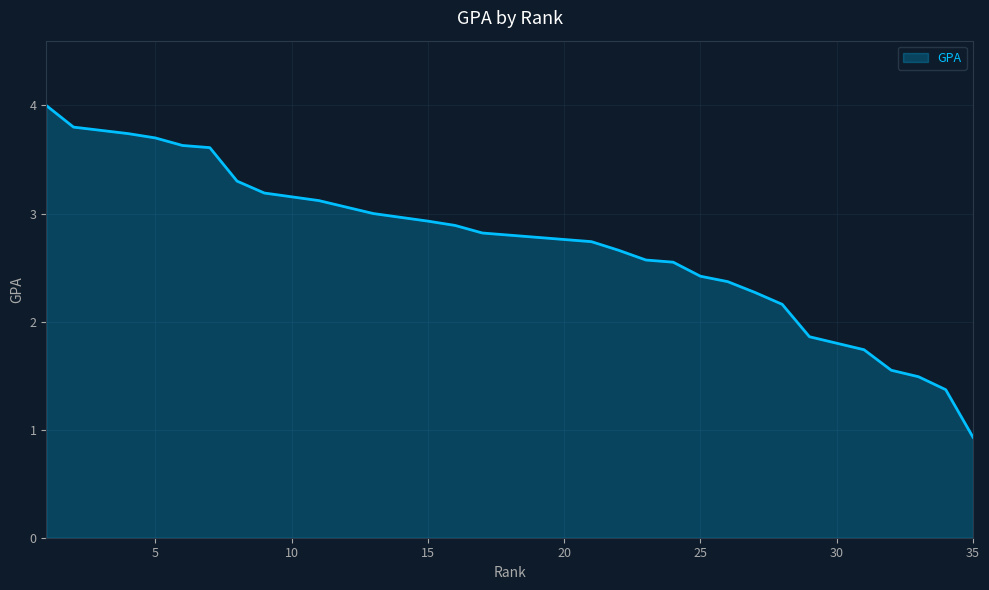

True or false: the data has more than 0 interior local peaks.

False